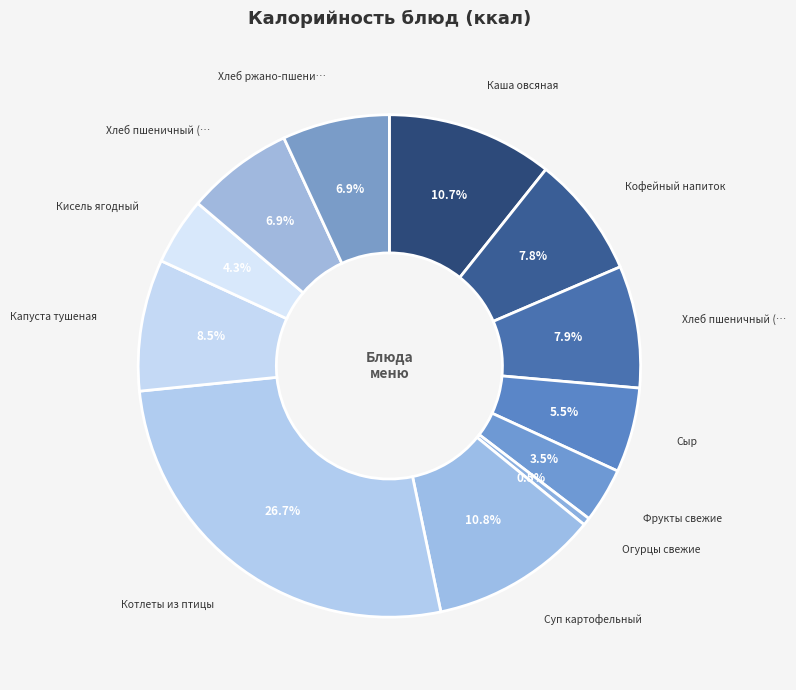

Count the number of slices in the pie.

12